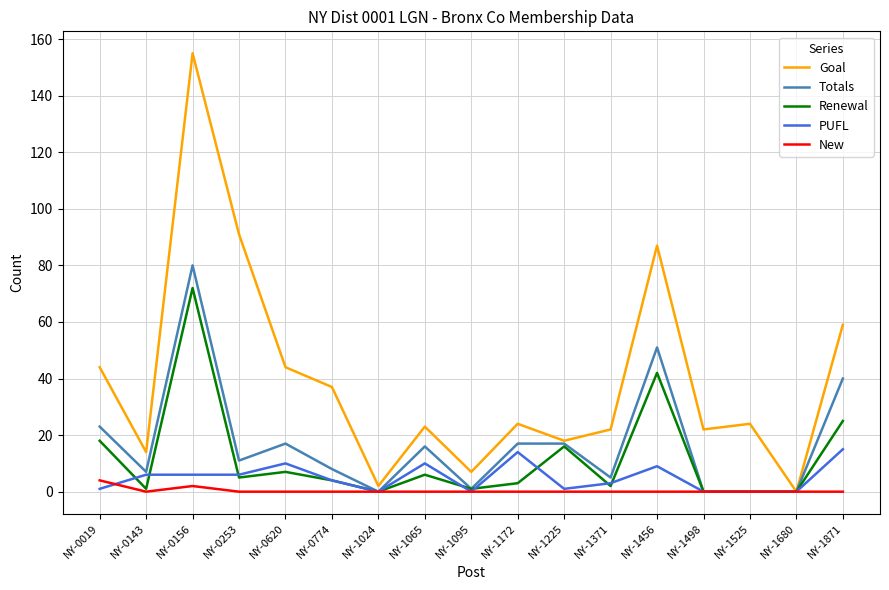

Reading left to right, list all the values displayed in this chart.

Goal: NY-0019=44	NY-0143=14	NY-0156=155	NY-0253=91	NY-0620=44	NY-0774=37	NY-1024=2	NY-1065=23	NY-1095=7	NY-1172=24	NY-1225=18	NY-1371=22	NY-1456=87	NY-1498=22	NY-1525=24	NY-1680=0	NY-1871=59
Totals: NY-0019=23	NY-0143=7	NY-0156=80	NY-0253=11	NY-0620=17	NY-0774=8	NY-1024=0	NY-1065=16	NY-1095=1	NY-1172=17	NY-1225=17	NY-1371=5	NY-1456=51	NY-1498=0	NY-1525=0	NY-1680=0	NY-1871=40
Renewal: NY-0019=18	NY-0143=1	NY-0156=72	NY-0253=5	NY-0620=7	NY-0774=4	NY-1024=0	NY-1065=6	NY-1095=1	NY-1172=3	NY-1225=16	NY-1371=2	NY-1456=42	NY-1498=0	NY-1525=0	NY-1680=0	NY-1871=25
PUFL: NY-0019=1	NY-0143=6	NY-0156=6	NY-0253=6	NY-0620=10	NY-0774=4	NY-1024=0	NY-1065=10	NY-1095=0	NY-1172=14	NY-1225=1	NY-1371=3	NY-1456=9	NY-1498=0	NY-1525=0	NY-1680=0	NY-1871=15
New: NY-0019=4	NY-0143=0	NY-0156=2	NY-0253=0	NY-0620=0	NY-0774=0	NY-1024=0	NY-1065=0	NY-1095=0	NY-1172=0	NY-1225=0	NY-1371=0	NY-1456=0	NY-1498=0	NY-1525=0	NY-1680=0	NY-1871=0